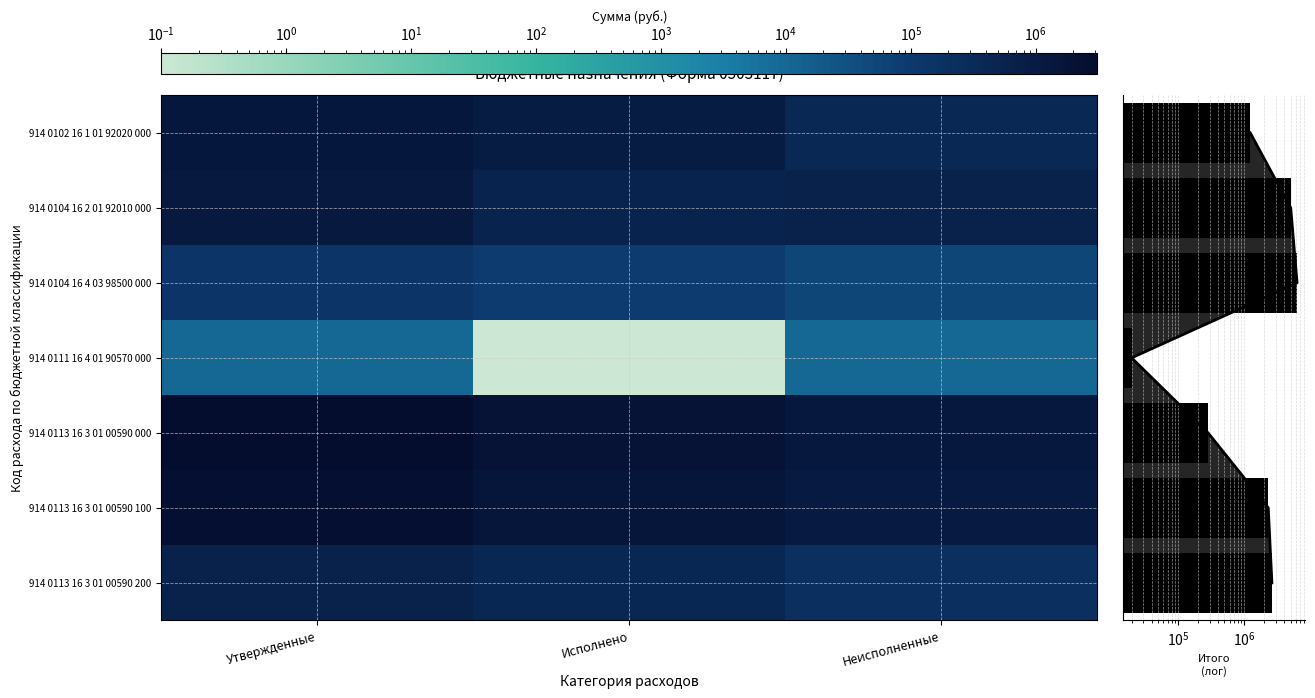

Reading left to right, list all the values displayed in this chart.

914 0102 16 1 01 92020 000: Утвержденные=1302100.0	Исполнено=928450.3	Неисполненные=373649.7
914 0104 16 2 01 92010 000: Утвержденные=1147190.0	Исполнено=567801.1	Неисполненные=579388.9
914 0104 16 4 03 98500 000: Утвержденные=142000.0	Исполнено=90000.0	Неисполненные=52000.0
914 0111 16 4 01 90570 000: Утвержденные=10000.0	Исполнено=0.1	Неисполненные=10000.0
914 0113 16 3 01 00590 000: Утвержденные=3119400.0	Исполнено=1894049.1	Неисполненные=1225350.9
914 0113 16 3 01 00590 100: Утвержденные=2503200.0	Исполнено=1483238.1	Неисполненные=1019961.8
914 0113 16 3 01 00590 200: Утвержденные=614000.0	Исполнено=409643.0	Неисполненные=204357.0